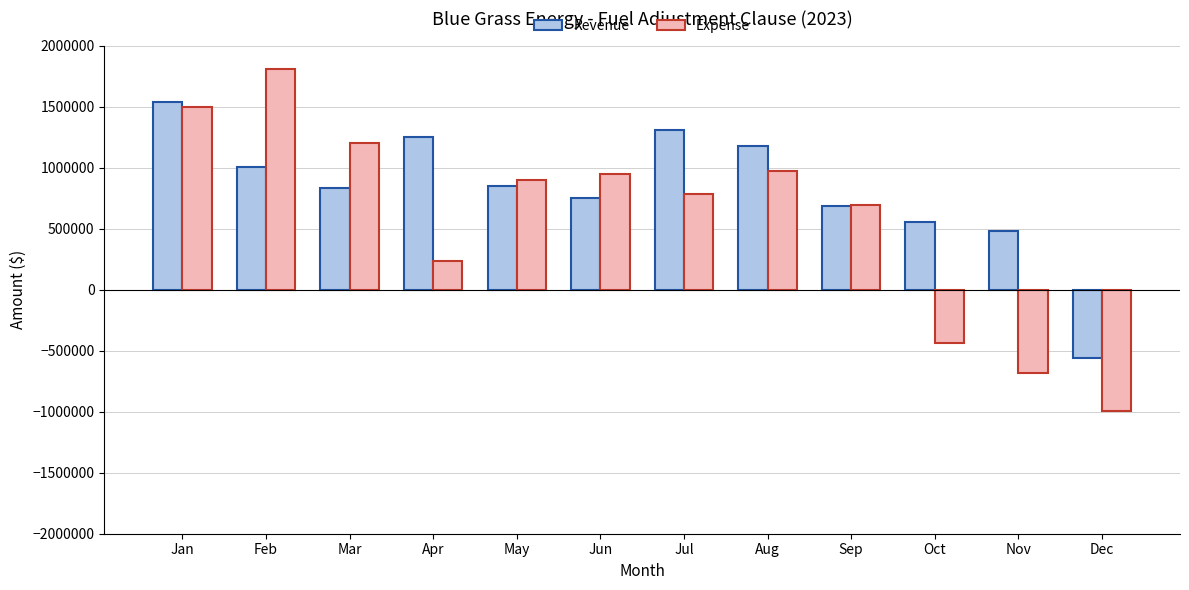

The value of Revenue at Aug is 640153.4. True or false?

False